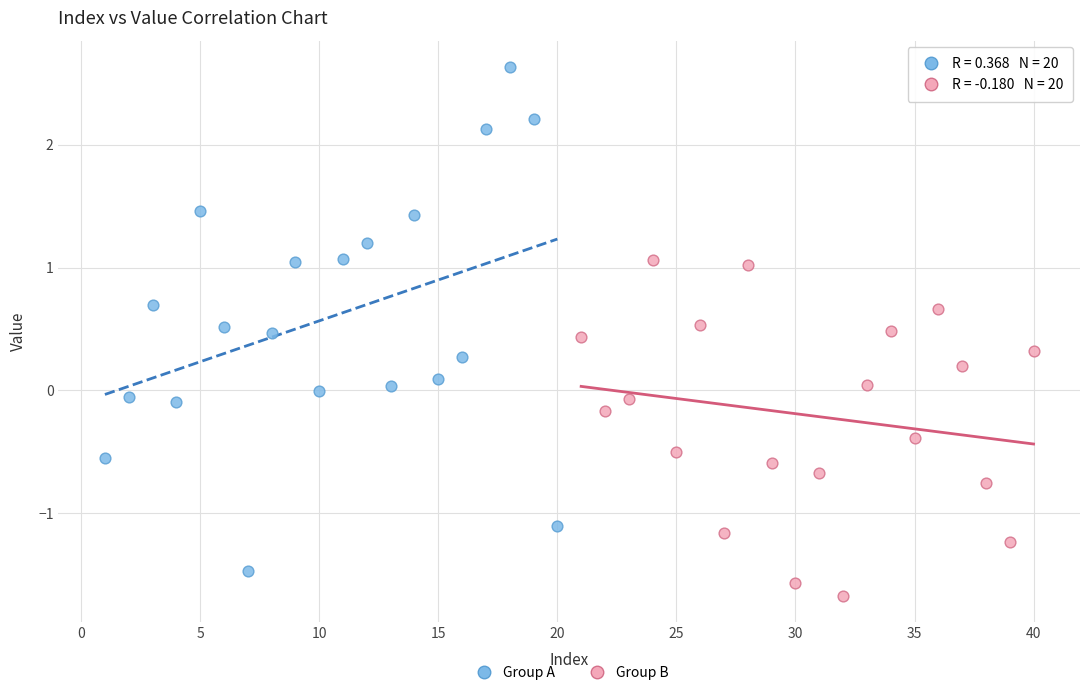

Which series contains the highest Y value?

Group A